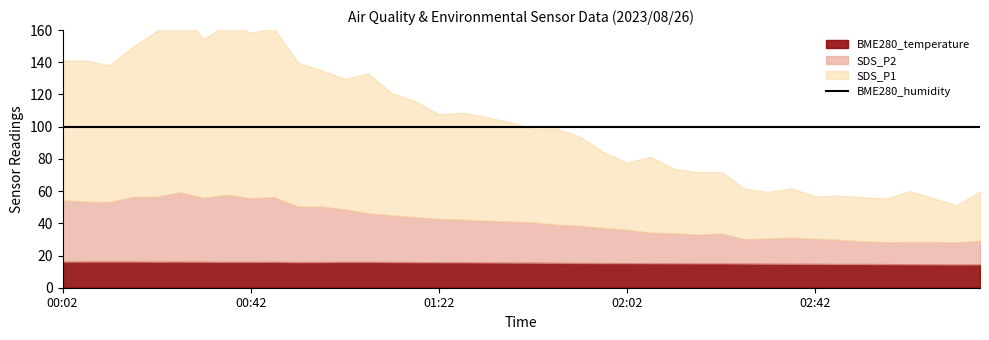

At 01:52, list the series in order from largest to smallest.

BME280_humidity, SDS_P1, SDS_P2, BME280_temperature